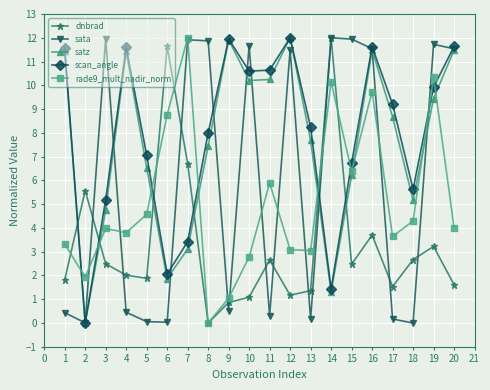

After their last crossing, which series has the higher values: dnbrad or rade9_mult_nadir_norm?

rade9_mult_nadir_norm